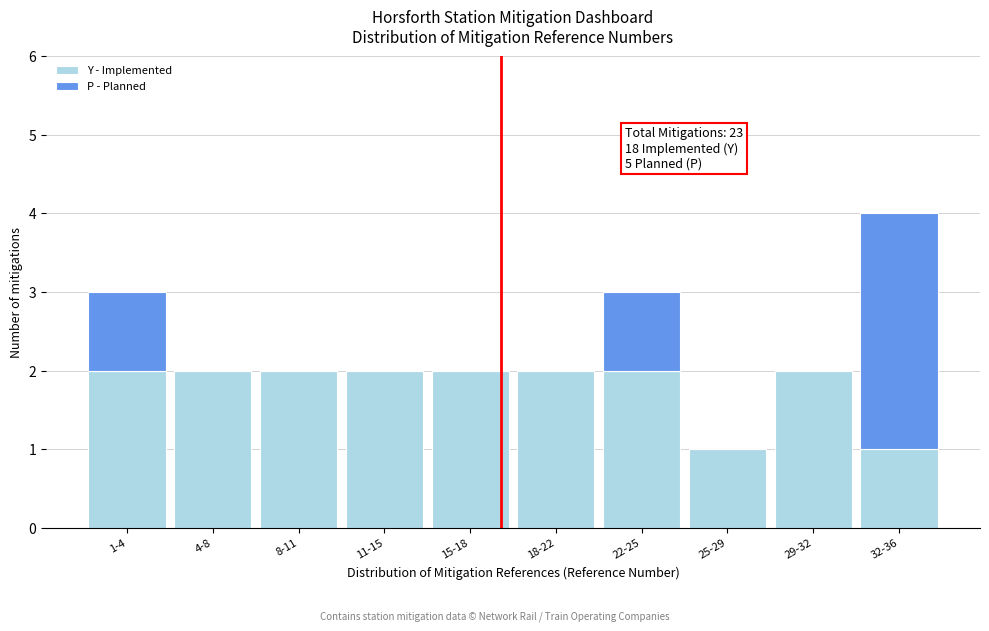

Reading right to left, transcribe the values for Y - Implemented.

32-36=1	29-32=2	25-29=1	22-25=2	18-22=2	15-18=2	11-15=2	8-11=2	4-8=2	1-4=2